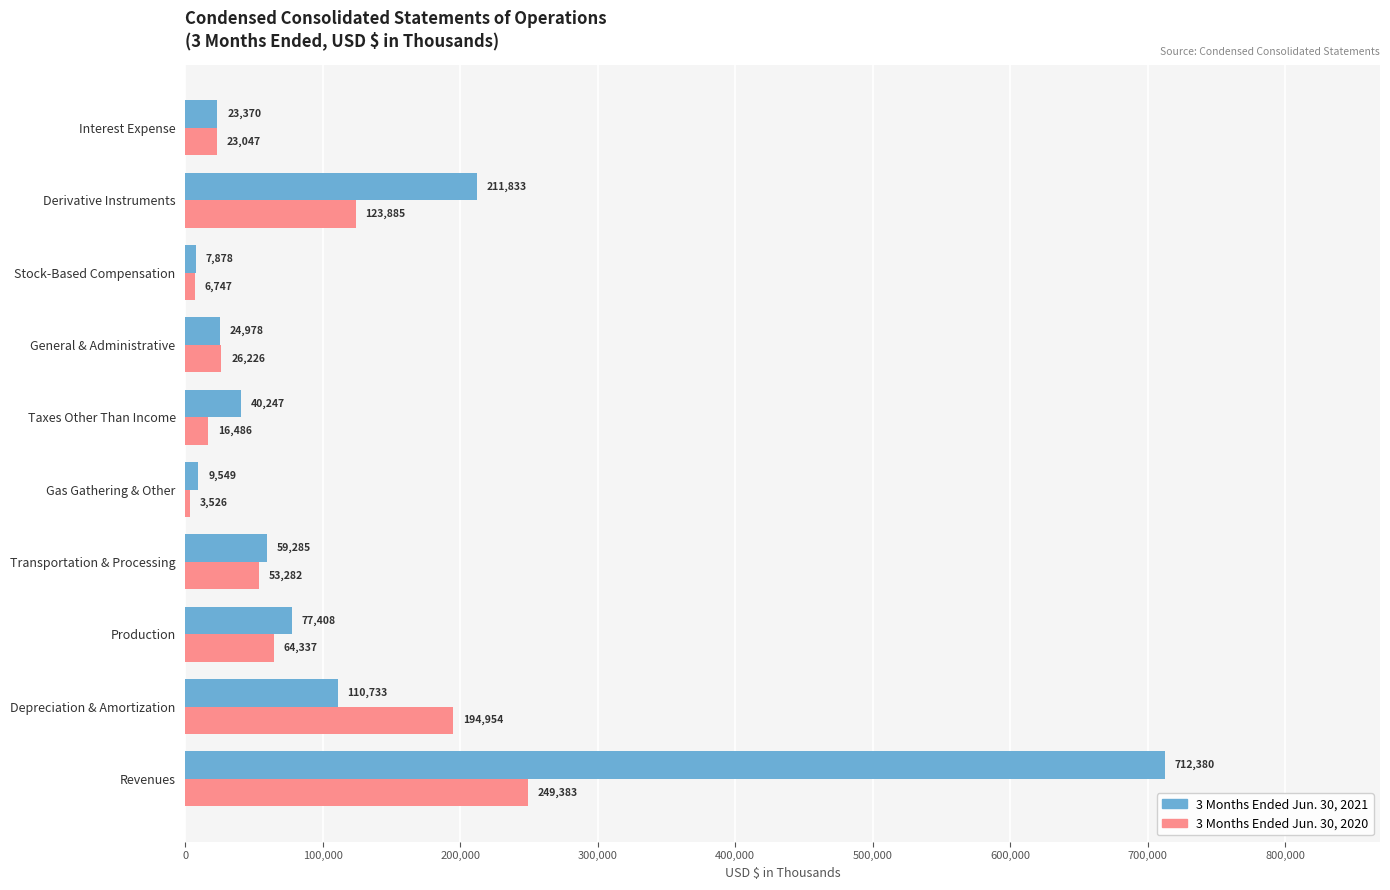

How many distinct data groups are displayed?

2